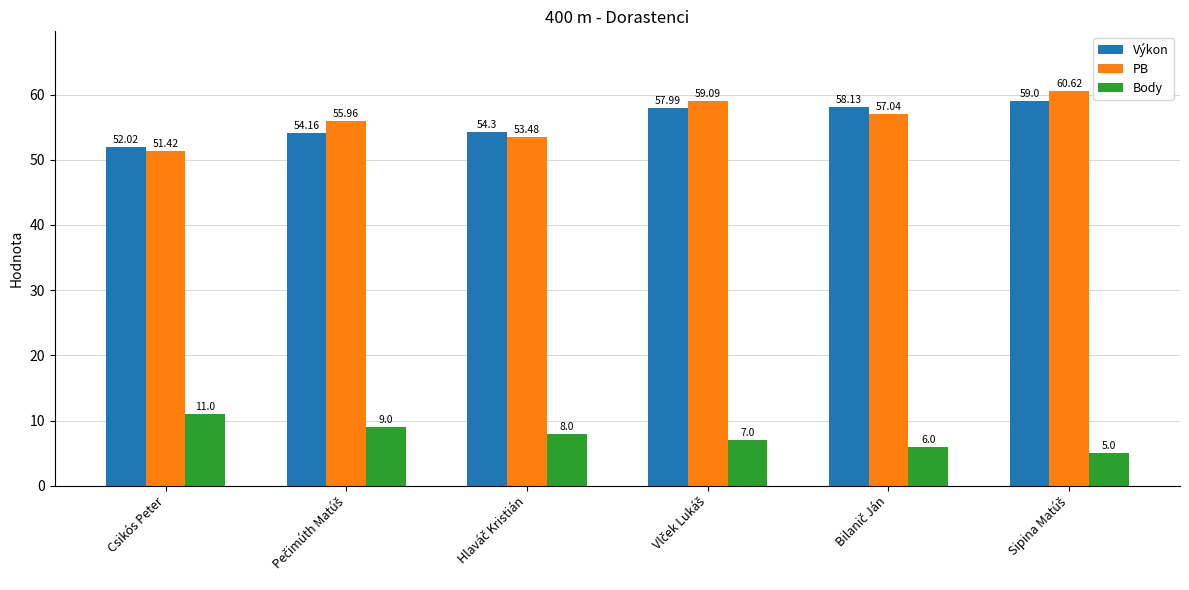

Are the bars grouped side by side (vs. stacked)?

Yes